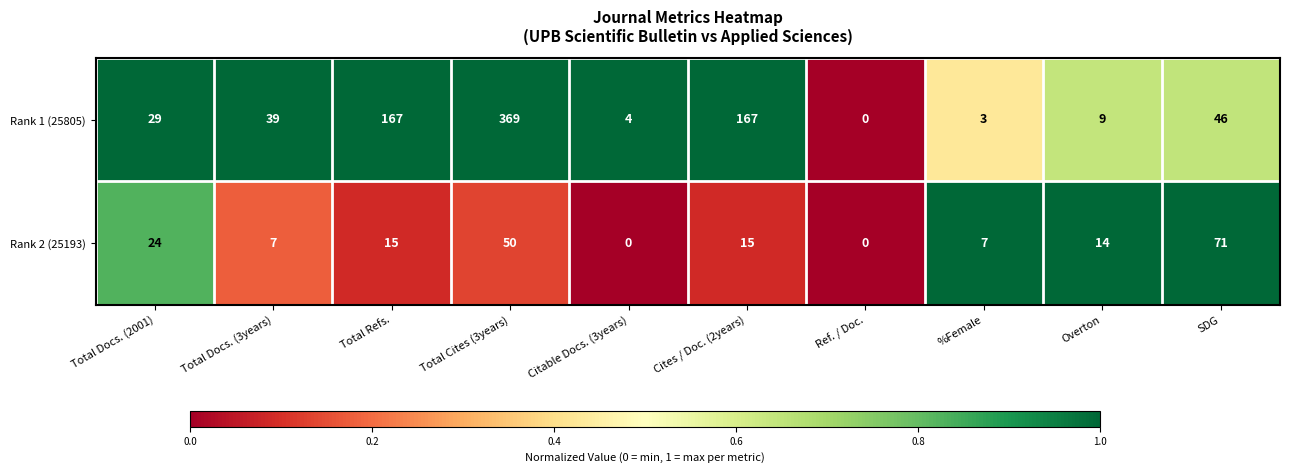

The value of Rank 1 (25805) at Total Refs. is 232. True or false?

False